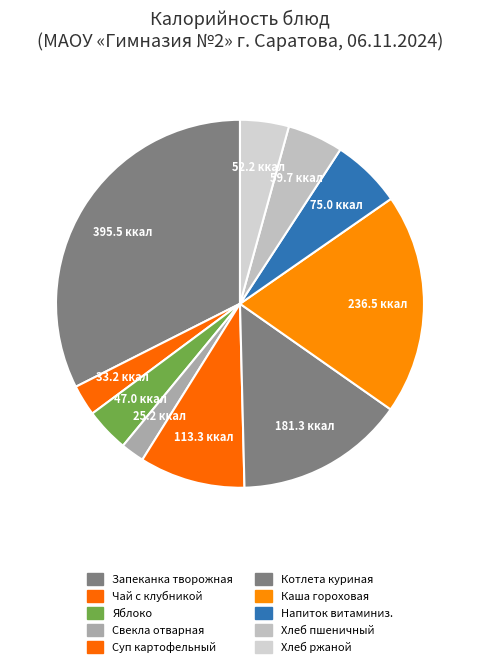

Is there a majority slice in this chart?

No